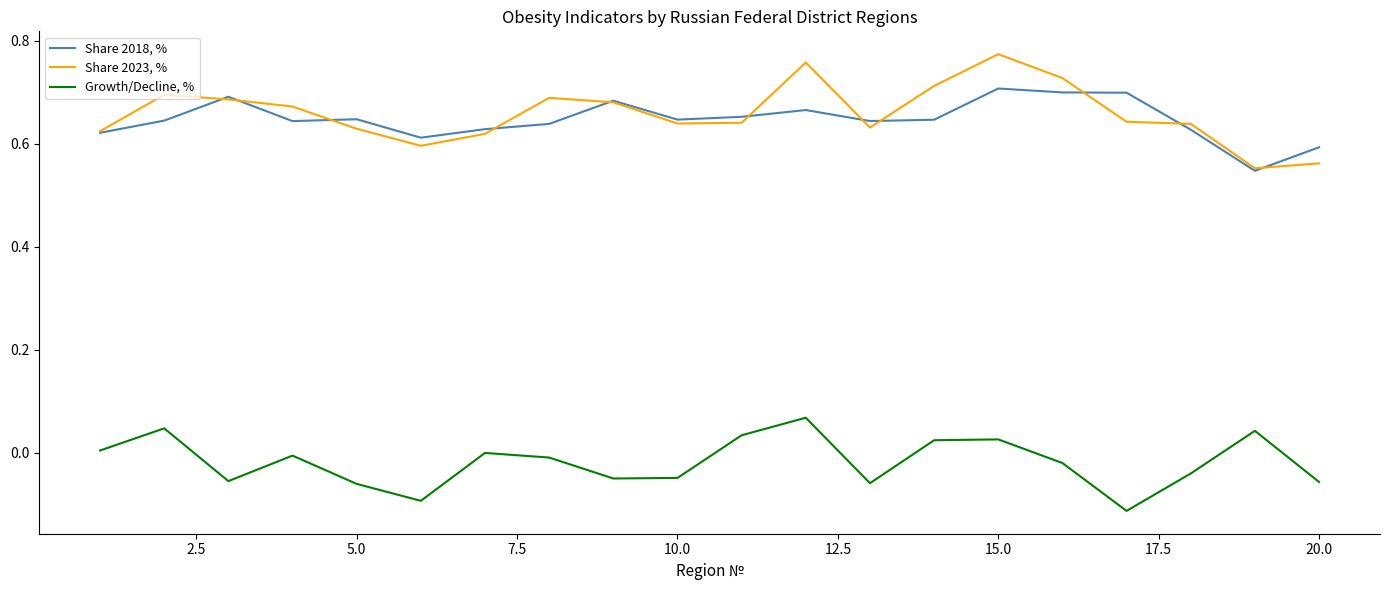

Count the number of categories in the chart.

20